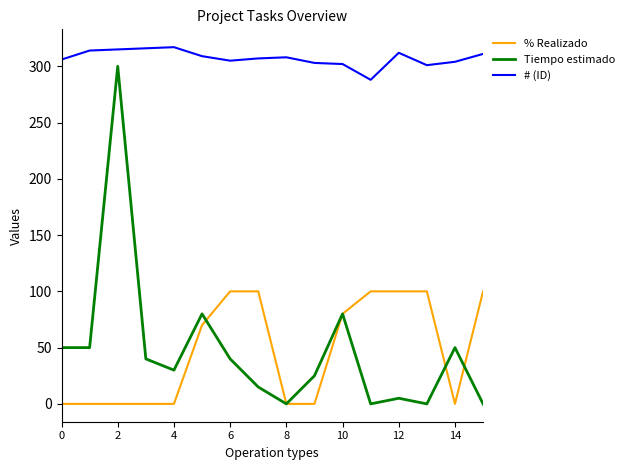

True or false: Tiempo estimado and # (ID) cross at least once.

False